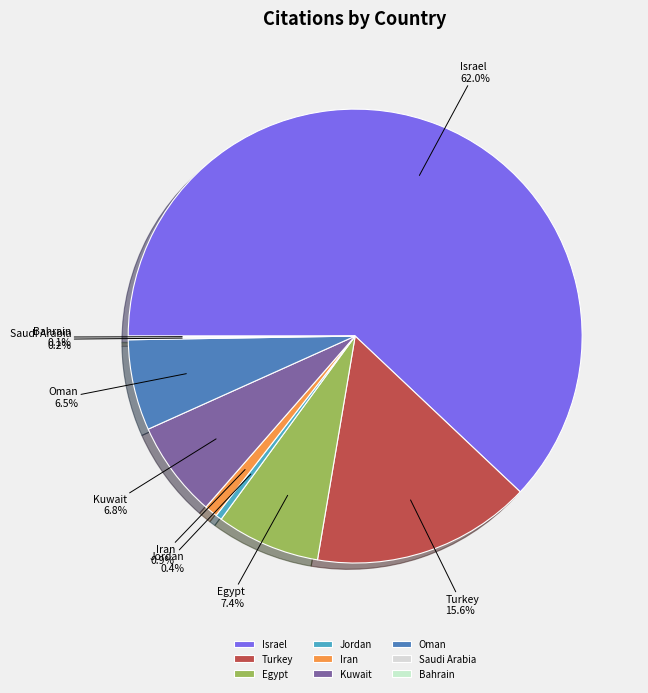

Combined, do Egypt and Iran account for over 50%?

No